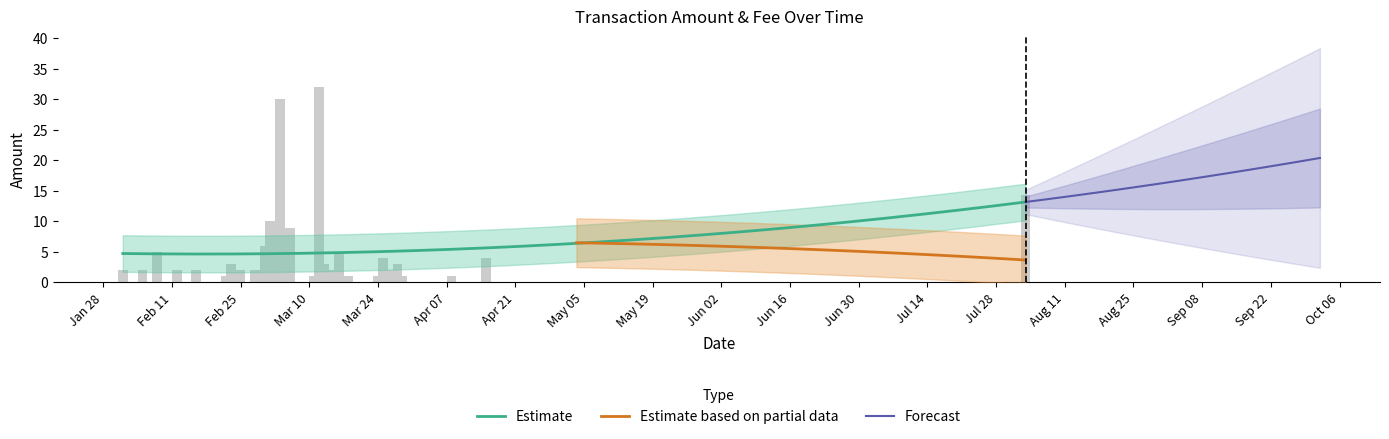

Rank the categories by value from highest to lowest.

2020-03-12, 2020-03-04, 2020-08-03, 2020-03-02, 2020-03-06, 2020-03-01, 2020-02-08, 2020-03-03, 2020-03-16, 2020-03-25, 2020-04-15, 2020-02-23, 2020-03-13, 2020-03-28, 2020-02-01, 2020-02-05, 2020-02-12, 2020-02-16, 2020-02-25, 2020-02-28, 2020-02-29, 2020-03-14, 2020-03-26, 2020-02-22, 2020-02-24, 2020-03-11, 2020-03-18, 2020-03-24, 2020-03-27, 2020-03-29, 2020-04-08